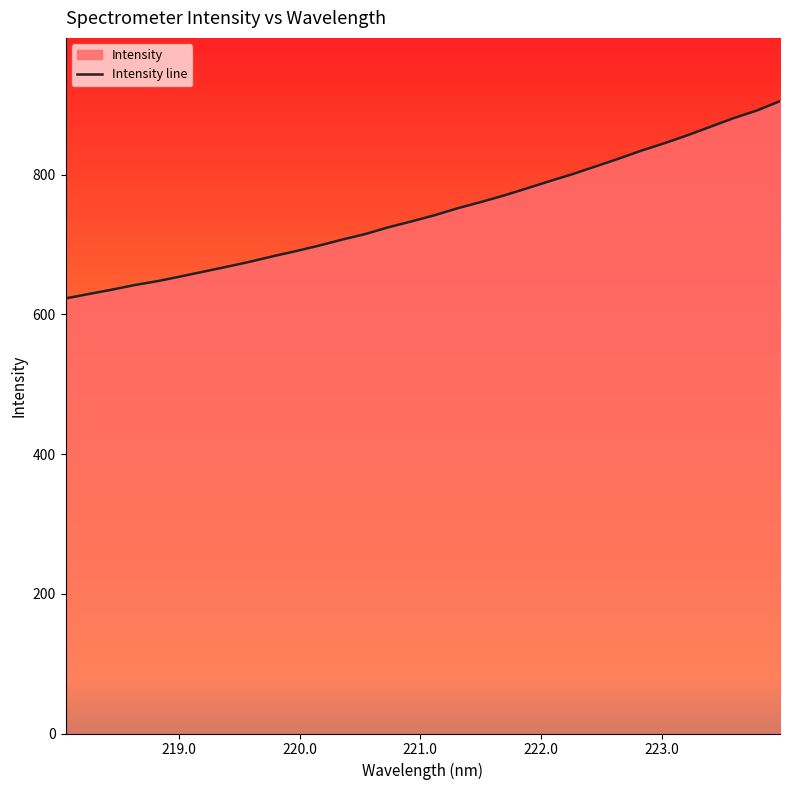

True or false: there are more than 1 points higher than both neighbors.

False